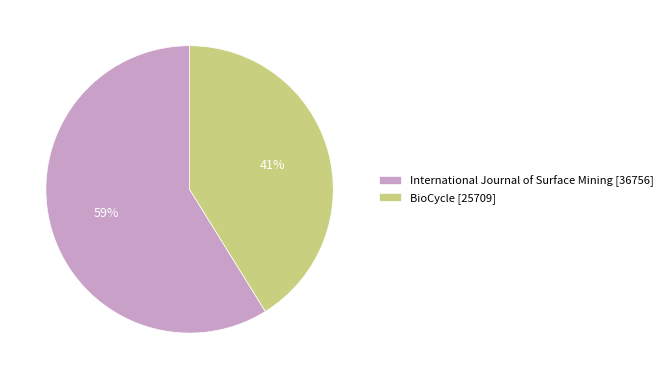

Is there a majority slice in this chart?

Yes